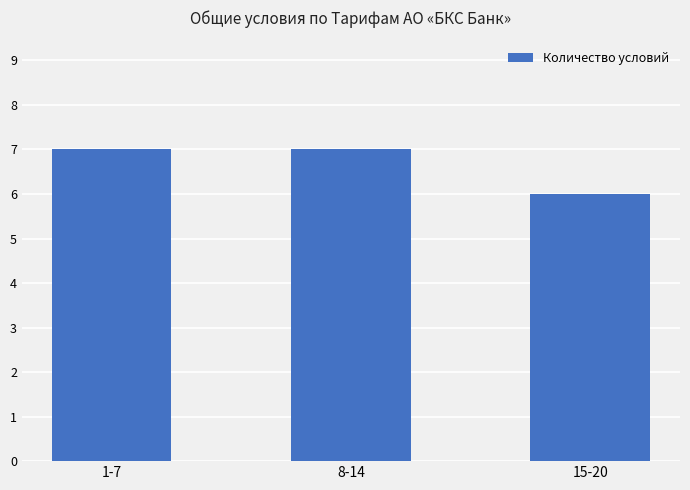

Which label corresponds to the smallest value in the chart?

15-20